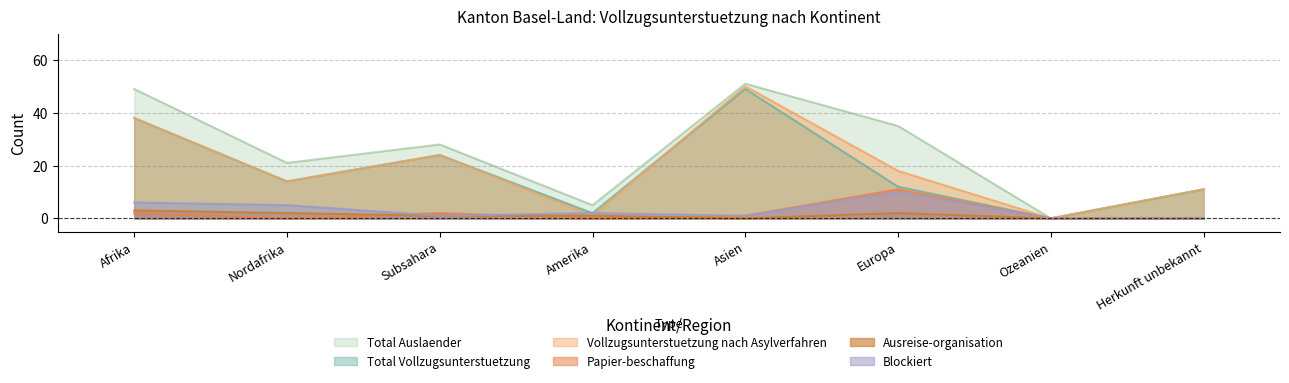

Is the value of Total Vollzugsunterstuetzung at Europa greater than the value of Blockiert at Amerika?

Yes